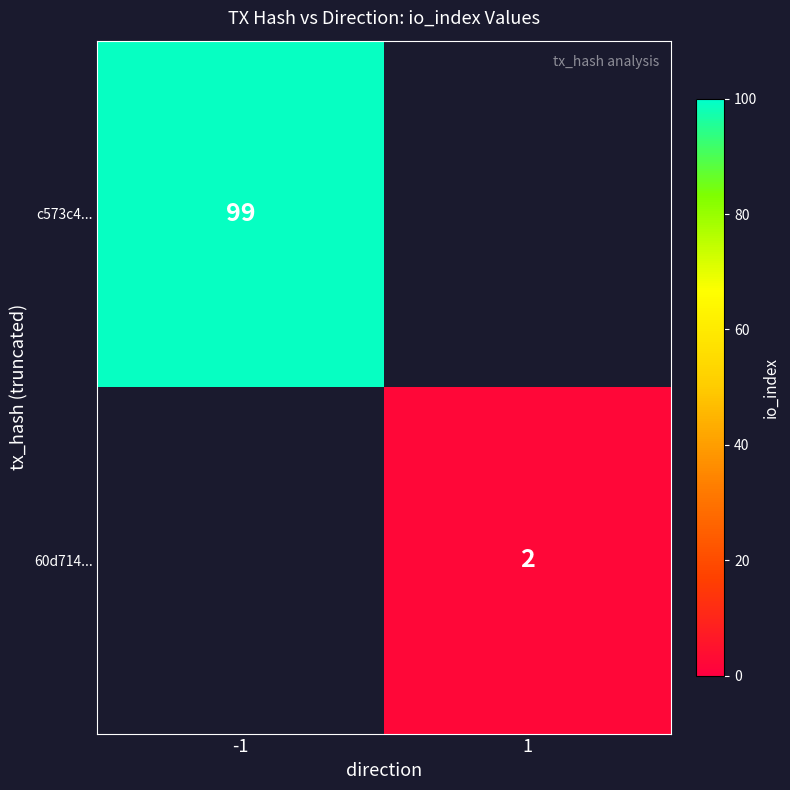

Count the number of categories in the chart.

2